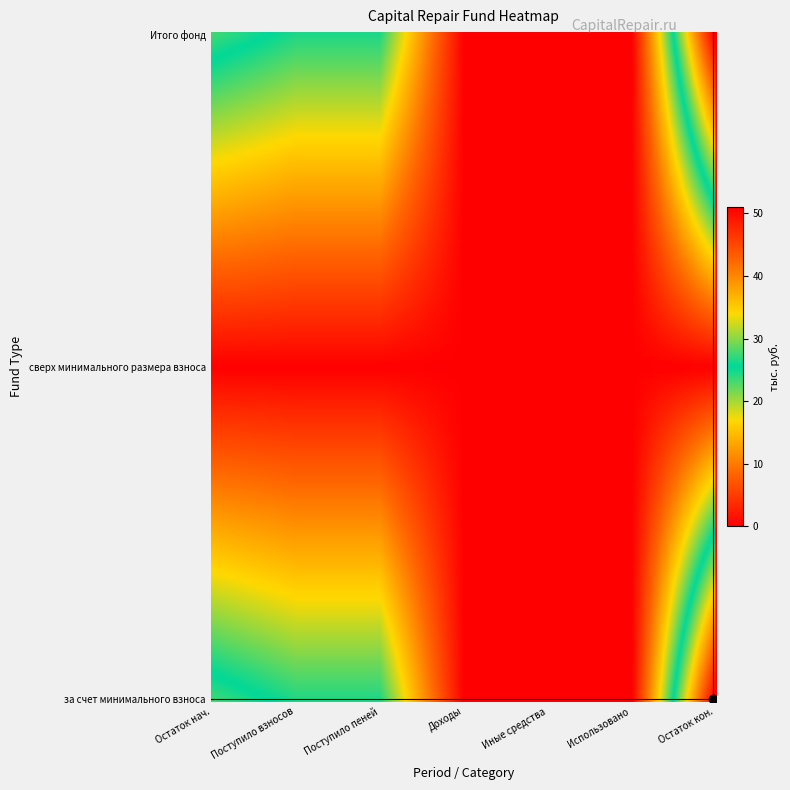

At how many categories does at least one series exceed 16?

4